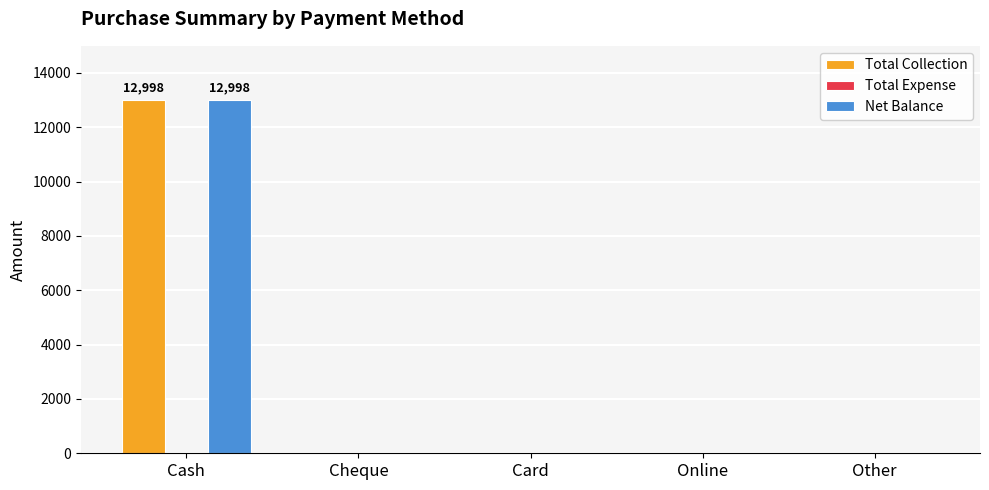

How many values in the Net Balance series exceed 0?

1